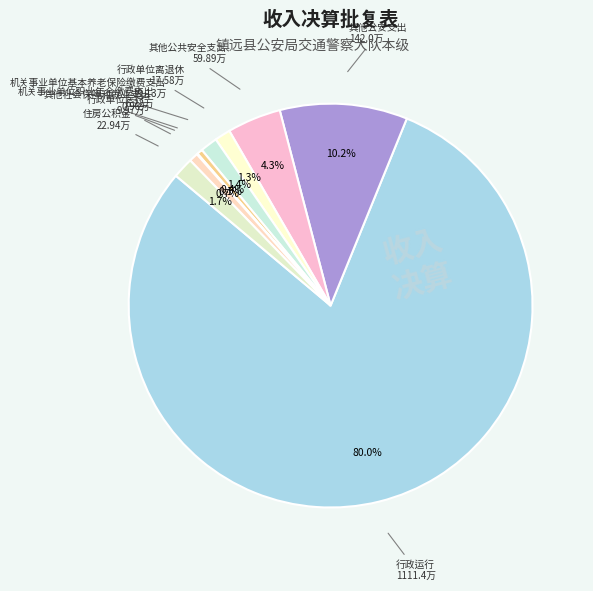

Rank the categories by value from lowest to highest.

其他社会保障和就业支出, 机关事业单位职业年金缴费支出, 行政单位医疗, 行政单位离退休, 机关事业单位基本养老保险缴费支出, 住房公积金, 其他公共安全支出, 其他公安支出, 行政运行